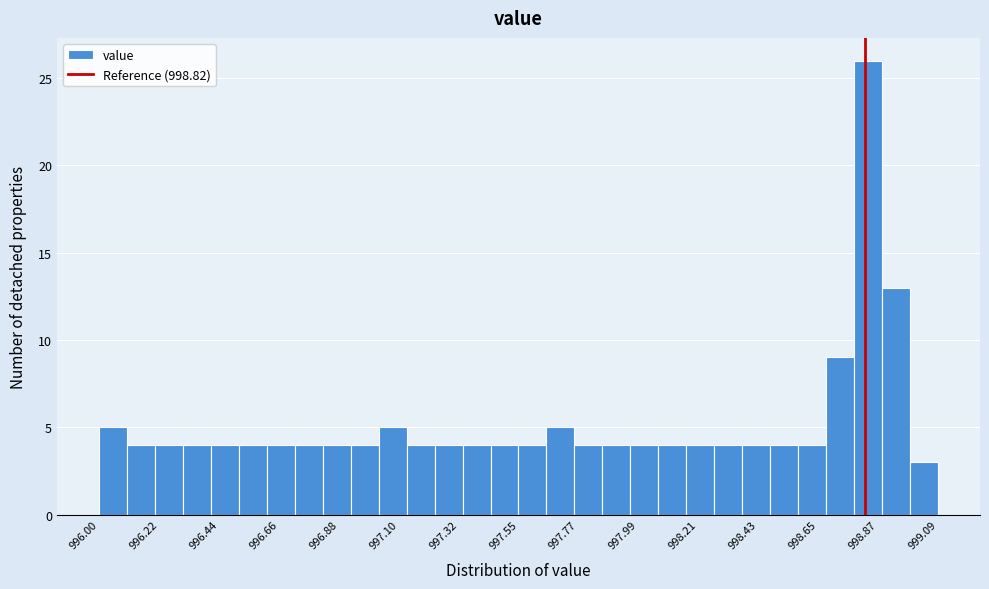

Read against the x-axis, roughly where is the centre of the tallest bar?

998.85